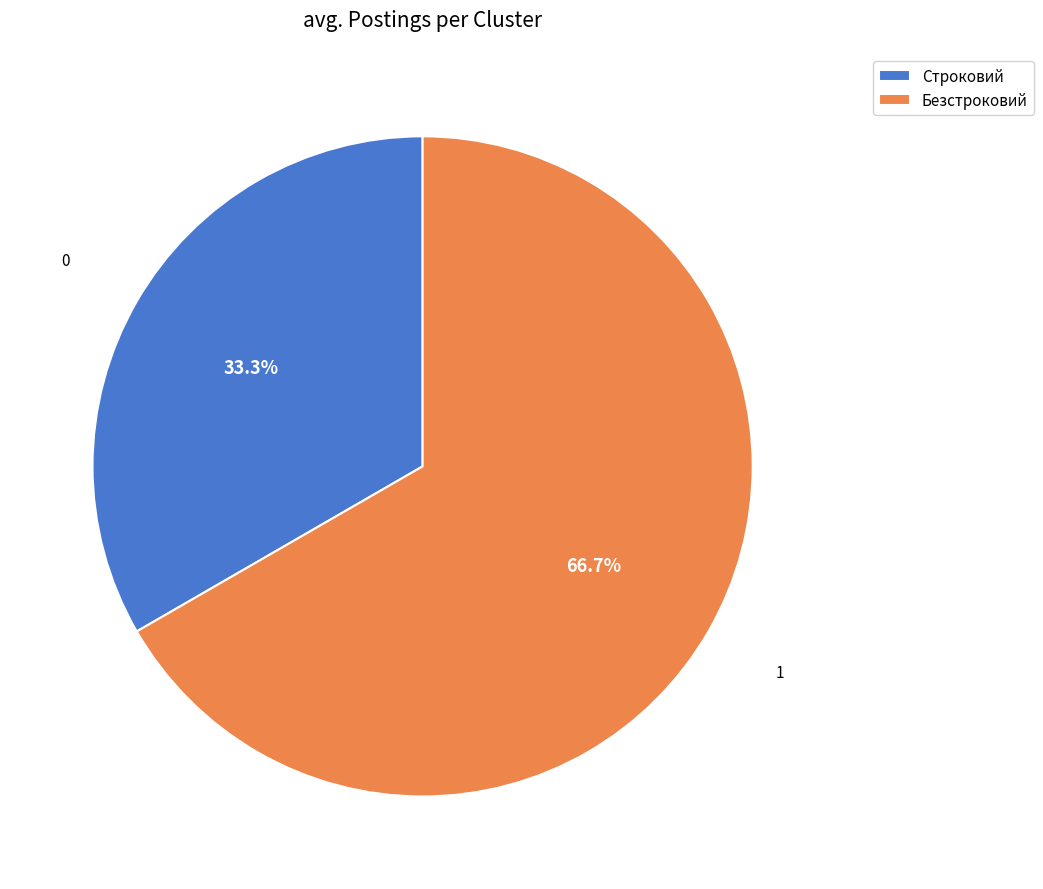

Rank the categories by value from lowest to highest.

Строковий, Безстроковий